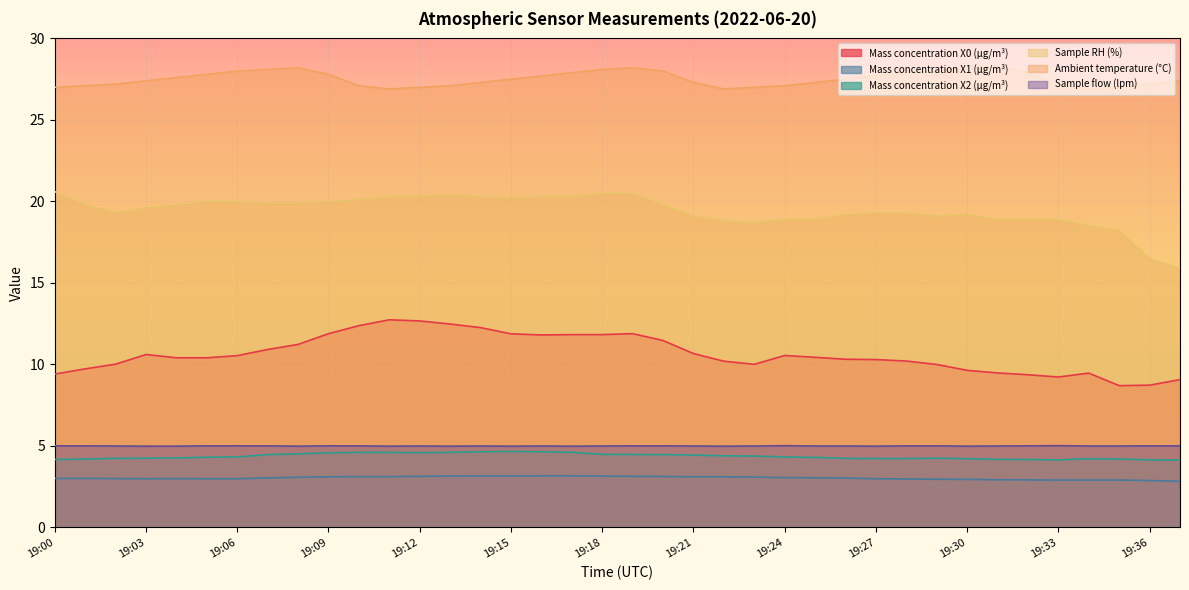

True or false: Mass concentration X2 (μg/m³) and Mass concentration X0 (μg/m³) cross at least once.

False